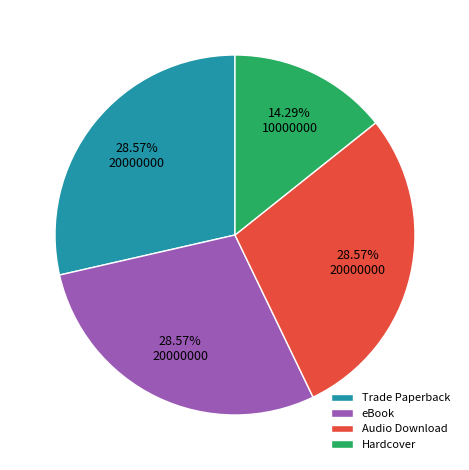

Combined, do Trade Paperback and Hardcover account for over 50%?

No